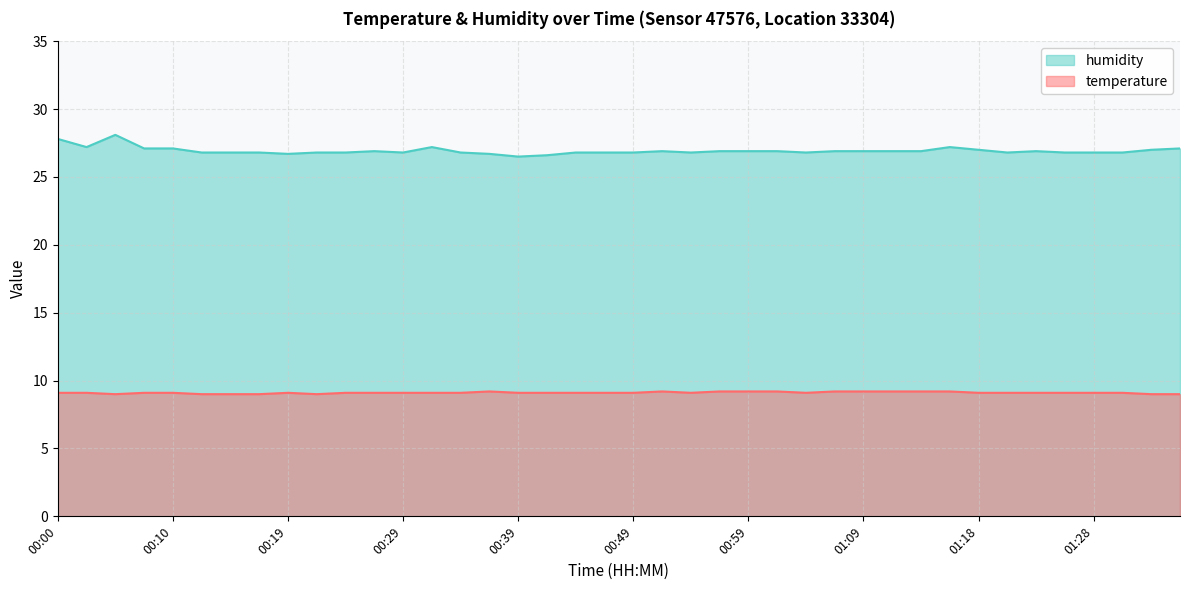

What position from the left is 01:09?

29